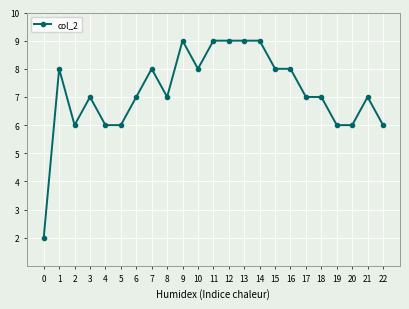

What is the greatest value displayed?

9